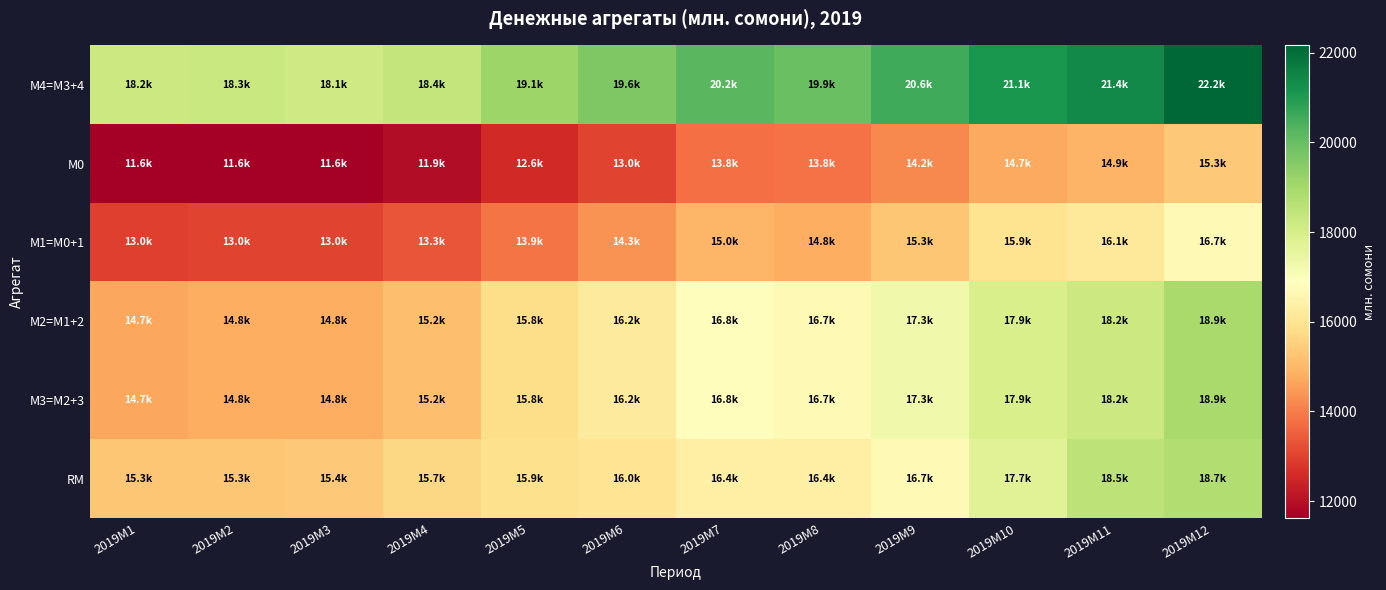

Reading right to left, transcribe all the data shown in this chart.

М4=M3+4: 2019M12=22164.4	2019M11=21397.3	2019M10=21109.4	2019M9=20580.0	2019M8=19947.4	2019M7=20223.0	2019M6=19619.4	2019M5=19125.8	2019M4=18401.3	2019M3=18135.3	2019M2=18264.0	2019M1=18216.6
М0: 2019M12=15332.5	2019M11=14949.9	2019M10=14738.5	2019M9=14209.5	2019M8=13817.6	2019M7=13766.4	2019M6=13027.5	2019M5=12562.8	2019M4=11923.6	2019M3=11645.9	2019M2=11616.9	2019M1=11644.1
М1=M0+1: 2019M12=16696.7	2019M11=16137.5	2019M10=15944.2	2019M9=15315.9	2019M8=14814.6	2019M7=14956.8	2019M6=14348.1	2019M5=13870.6	2019M4=13326.6	2019M3=13020.1	2019M2=13044.6	2019M1=12951.8
М2=M1+2: 2019M12=18936.8	2019M11=18213.5	2019M10=17928.2	2019M9=17287.6	2019M8=16716.6	2019M7=16848.9	2019M6=16228.8	2019M5=15794.5	2019M4=15155.8	2019M3=14792.7	2019M2=14800.4	2019M1=14682.0
М3=M2+3: 2019M12=18936.8	2019M11=18213.5	2019M10=17928.2	2019M9=17287.6	2019M8=16716.6	2019M7=16848.9	2019M6=16228.8	2019M5=15794.5	2019M4=15155.8	2019M3=14792.7	2019M2=14800.4	2019M1=14682.0
RM: 2019M12=18745.9	2019M11=18501.7	2019M10=17725.2	2019M9=16723.5	2019M8=16383.4	2019M7=16364.5	2019M6=15992.5	2019M5=15874.6	2019M4=15686.9	2019M3=15359.4	2019M2=15297.8	2019M1=15305.2